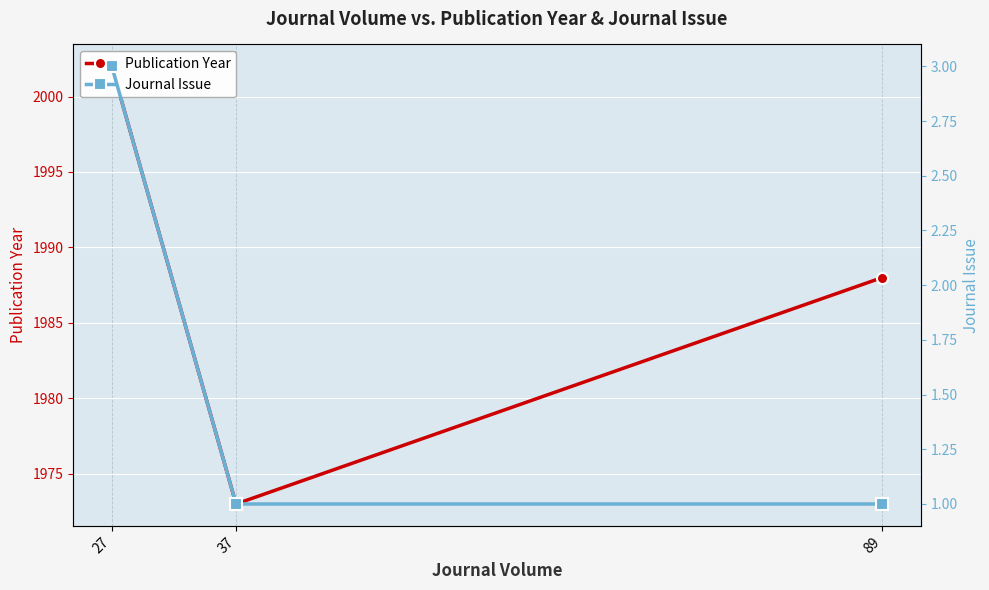

Where is Publication Year nearest to the value 1987?

89